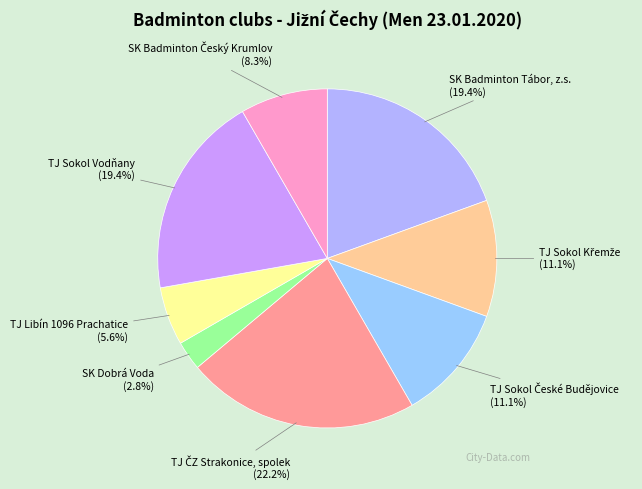

To the nearest percent, what is the difference between the largest and smallest slice percentages?

19%